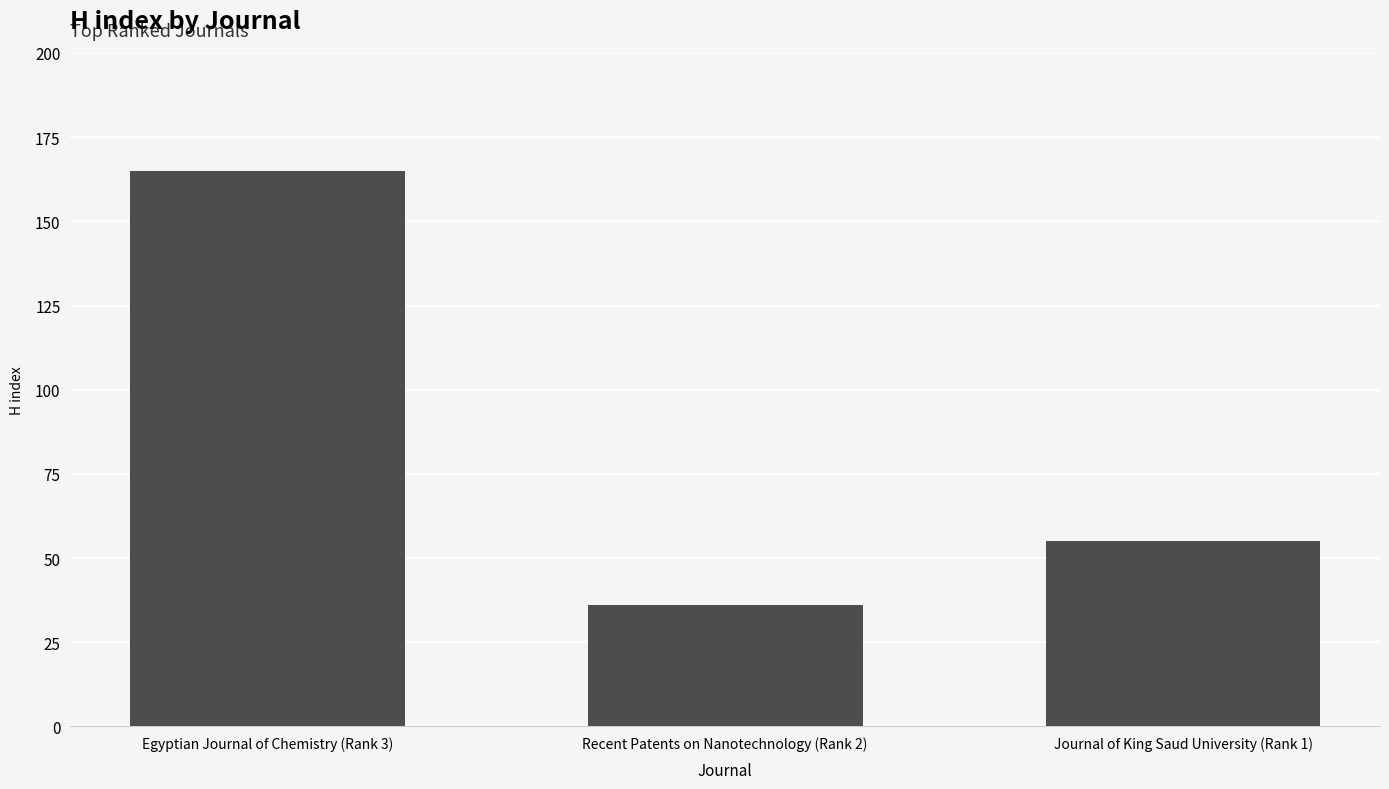

Does the chart contain stacked bars?

No